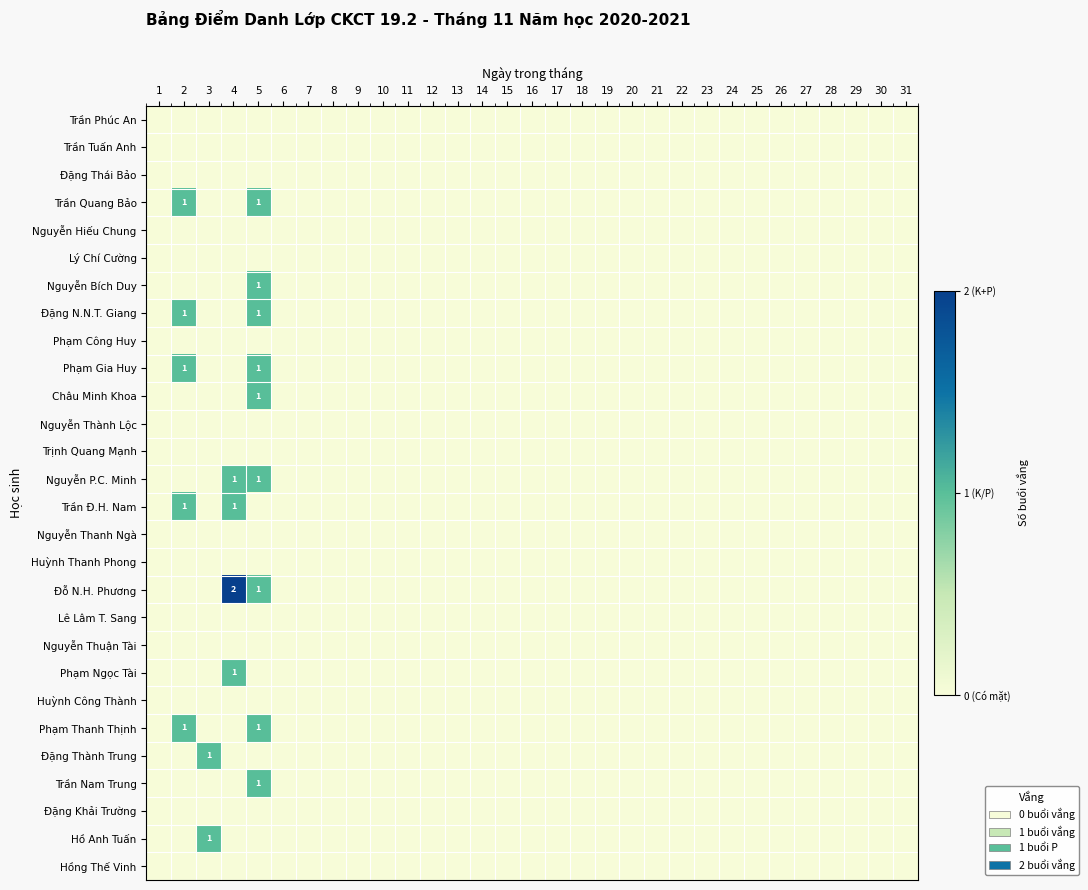

The Trần Quang Bảo series shows 1 at 2. True or false?

True